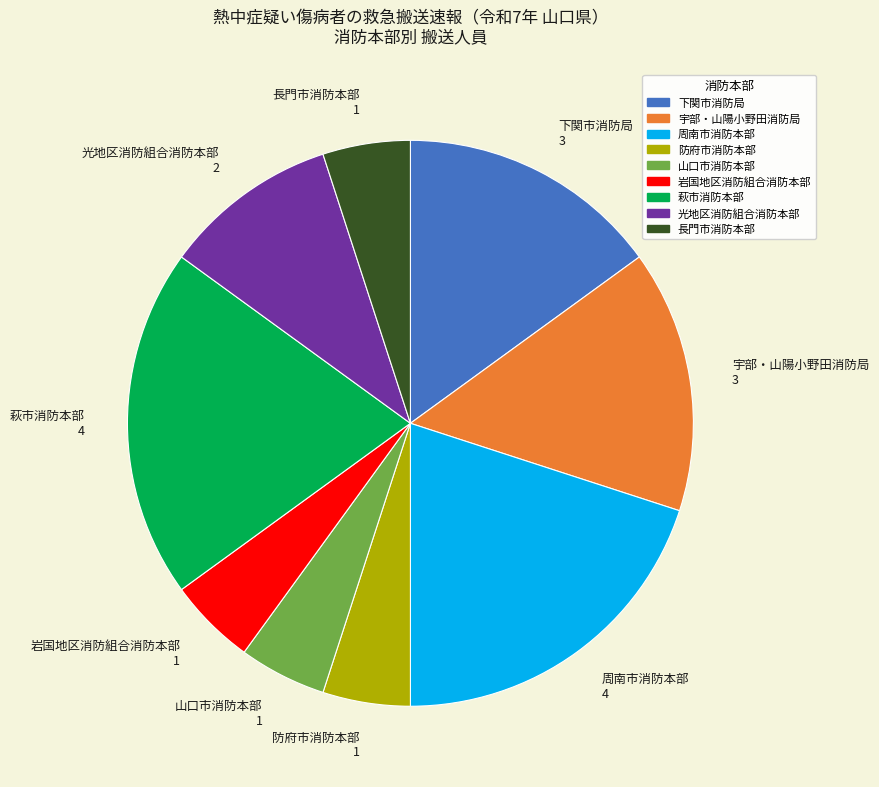

Does any single category account for the majority?

No